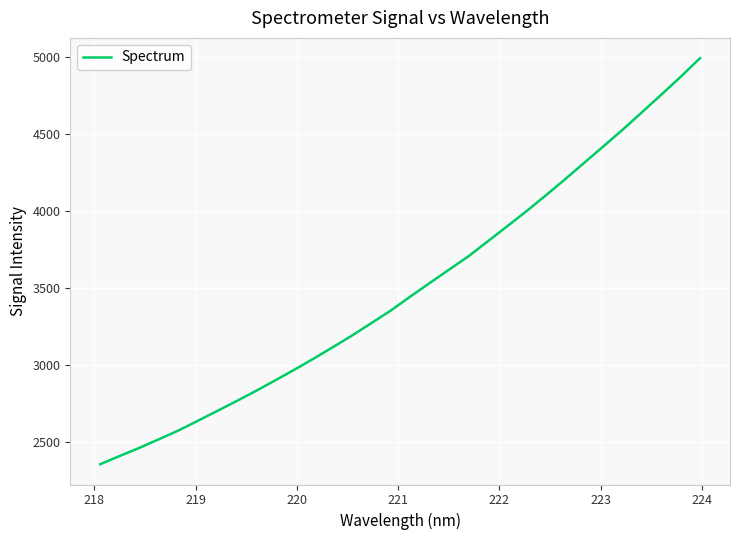

What is the minimum value shown in the chart?

2356.0